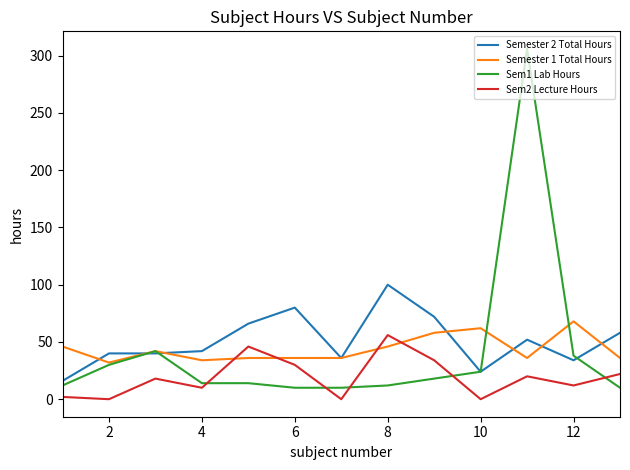

What is the greatest value displayed?

306